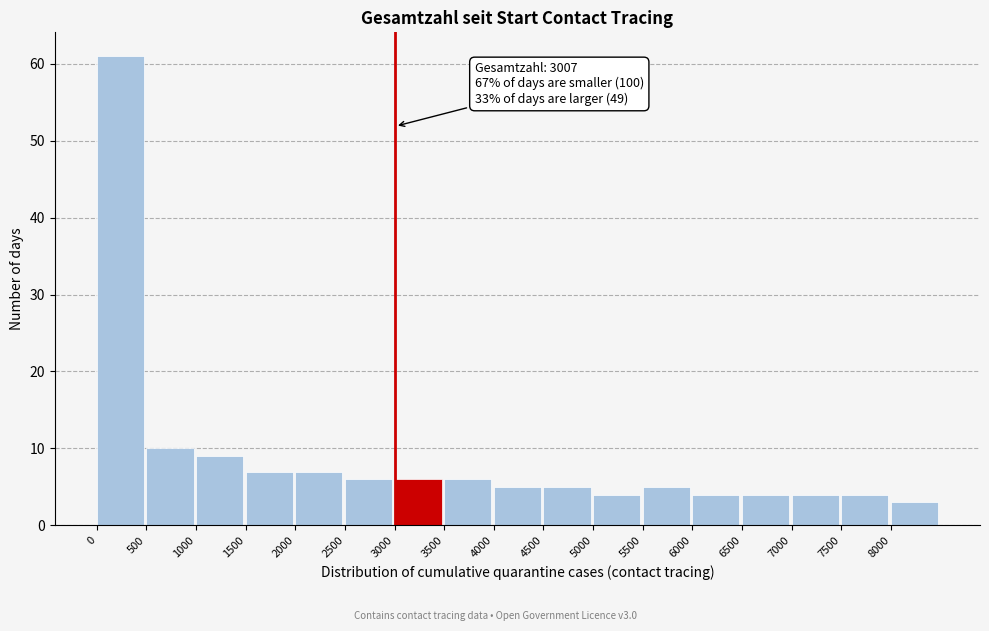

Over which range of the x-axis is the bar tallest?

0 to 500